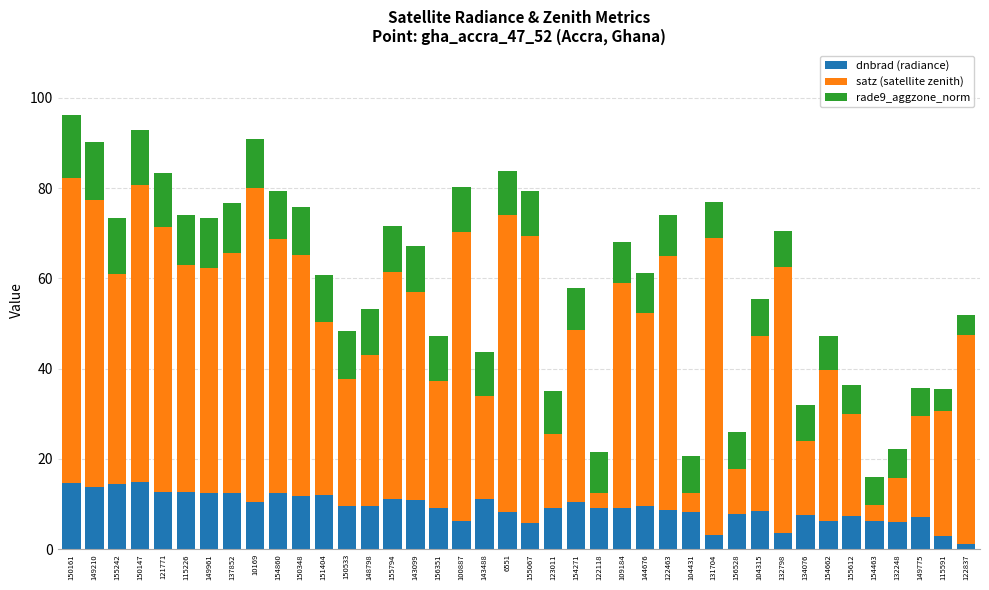

Are the bars grouped side by side (vs. stacked)?

No